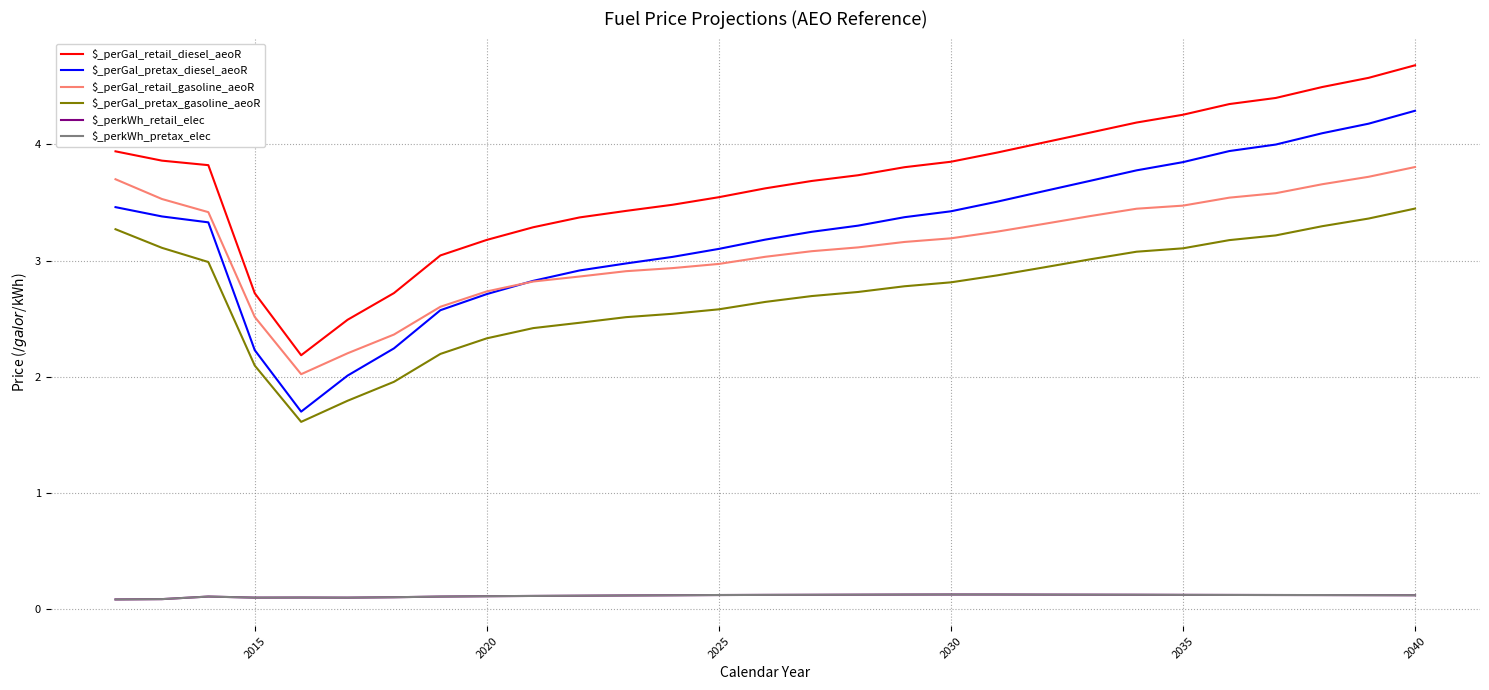

Which series has the largest total across all categories?

$_perGal_retail_diesel_aeoR